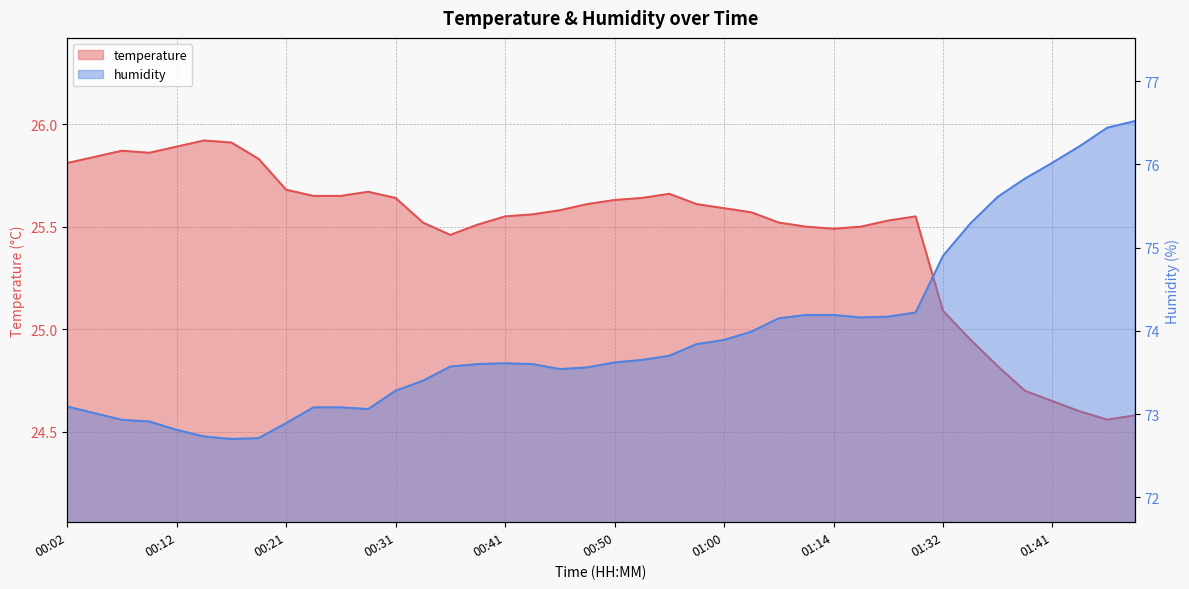

List the series in order of their overall mean, highest first.

humidity, temperature